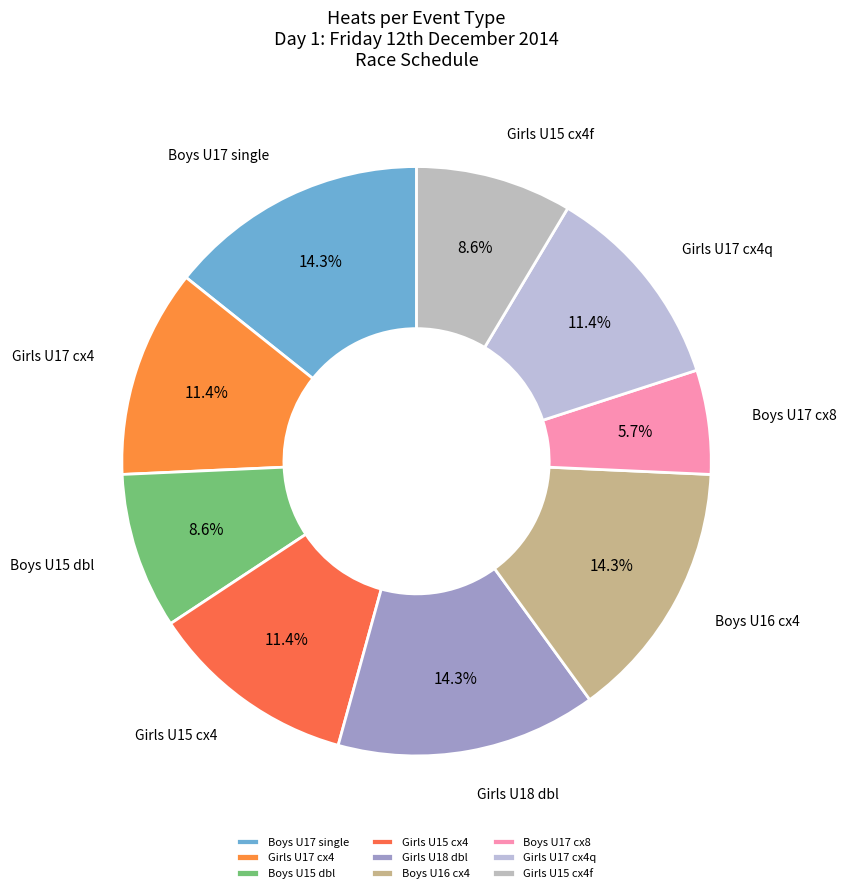

What is the smallest slice in the pie chart?

Boys U17 cx8